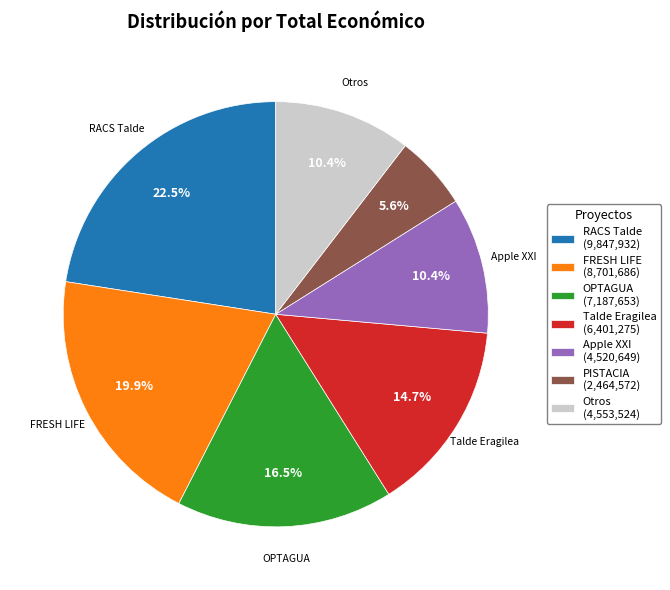

What is the total percentage of Apple XXI (4,520,649) and FRESH LIFE (8,701,686)?

30.3%